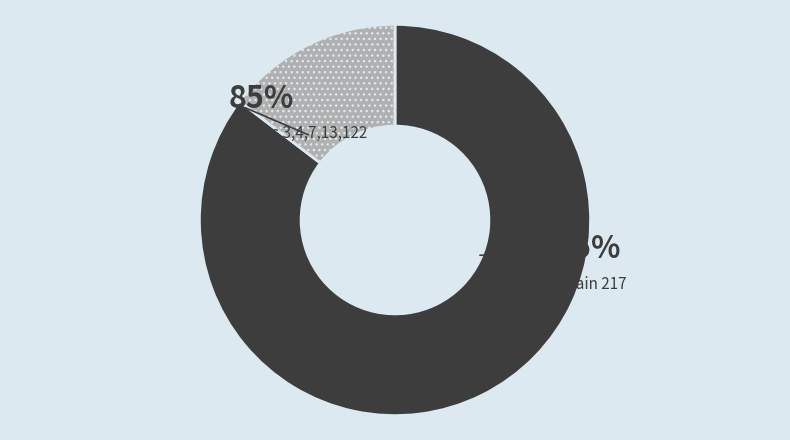

To the nearest percent, what percentage of the pie is 122?

17%